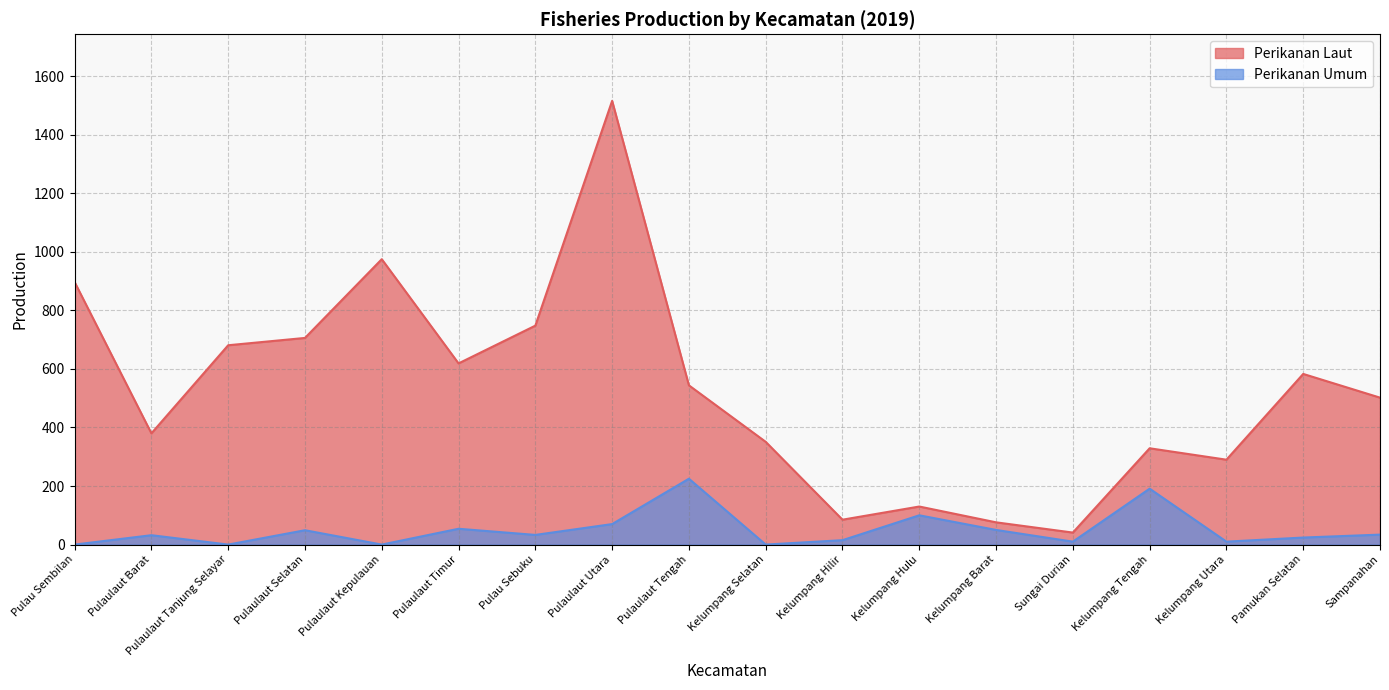

What are all the series names shown in the legend?

Perikanan Laut, Perikanan Umum